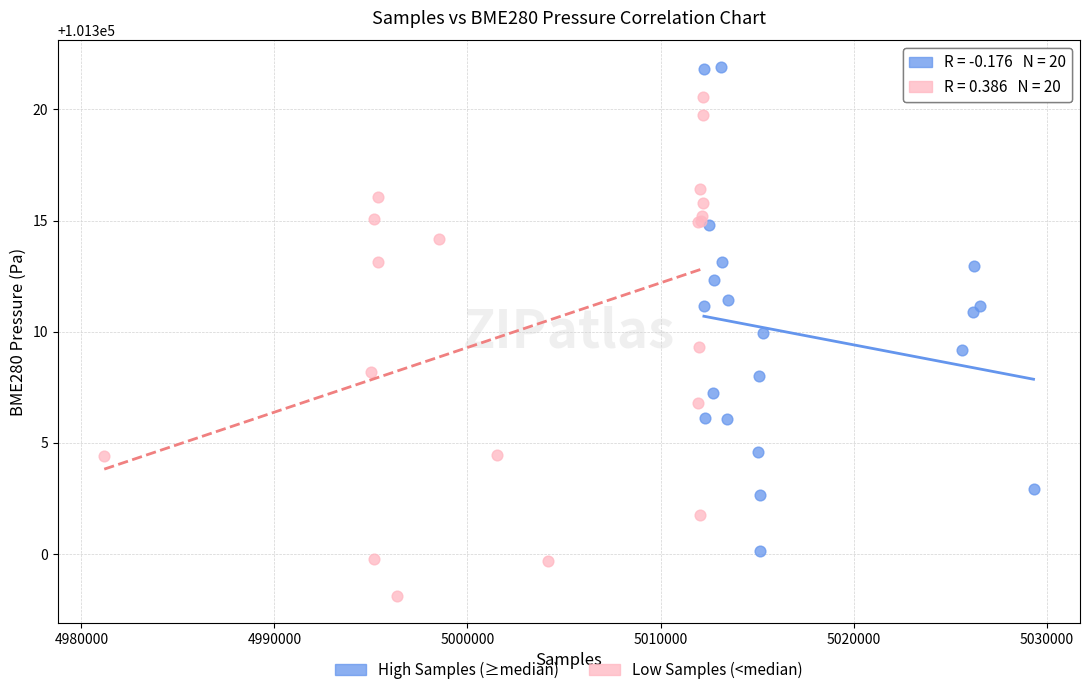

Which series reaches the minimum Y coordinate?

Low Samples (<median)